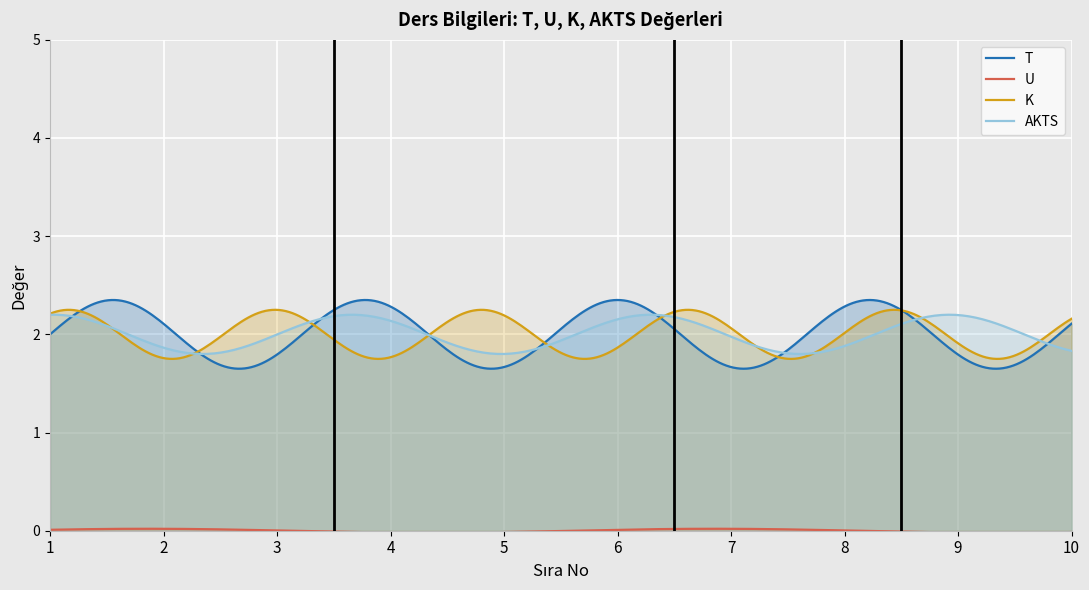

Which series has the widest spread of values?

T